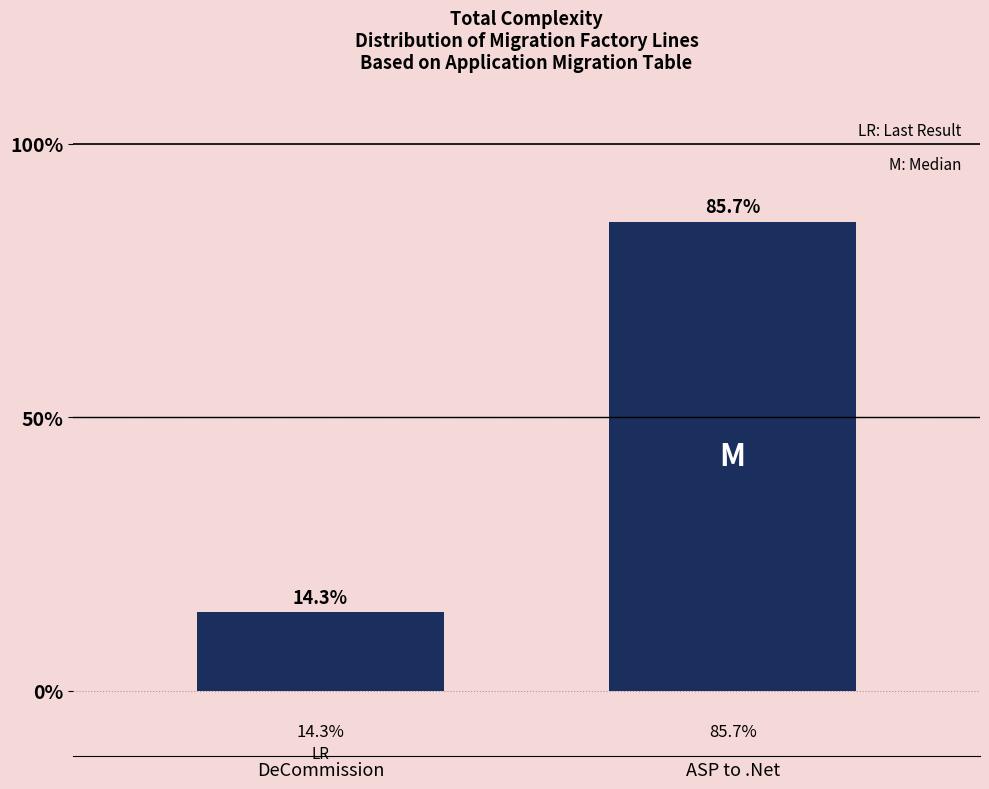

Reading right to left, transcribe all the data shown in this chart.

ASP to .Net=85.7	DeCommission=14.3